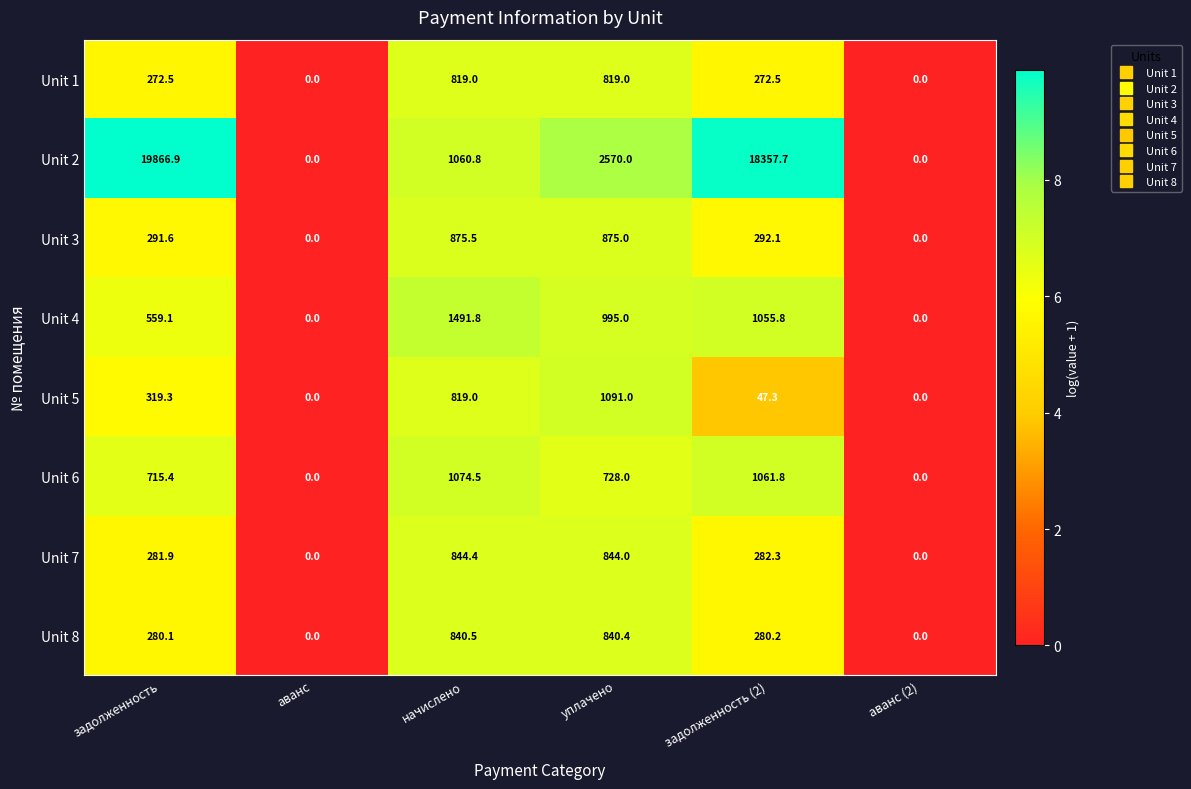

Rank the series by their maximum value, from lowest to highest.

Unit 1, Unit 8, Unit 7, Unit 3, Unit 6, Unit 5, Unit 4, Unit 2